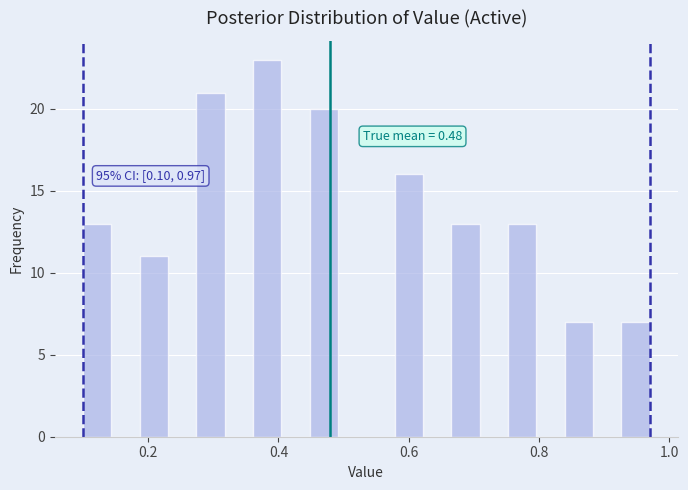

Around what value on the x-axis is the tallest bar? Give the approximate position of its centre, as read against the axis.

0.38